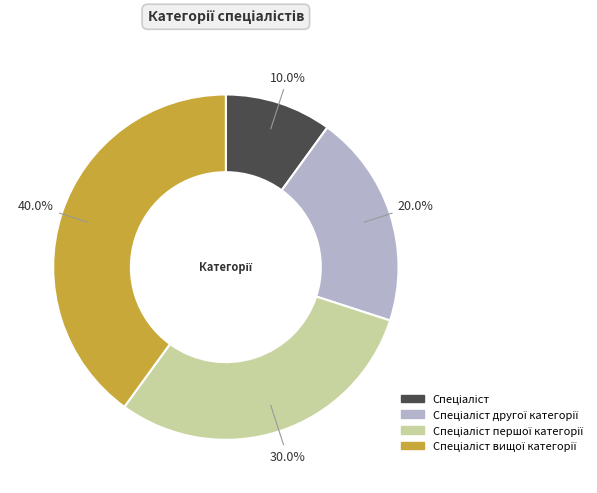

Is there any slice that represents more than half of the pie?

No